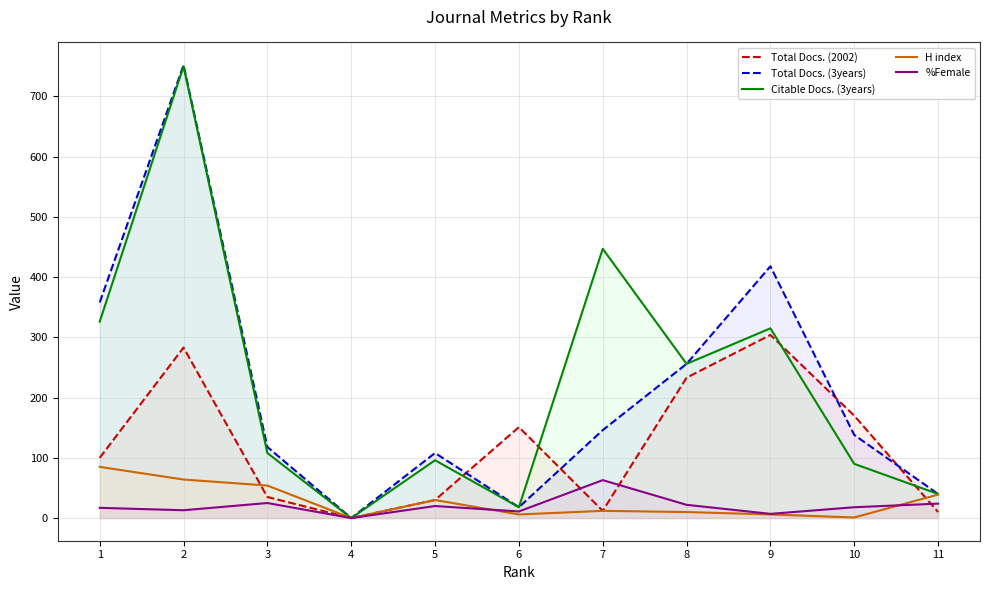

What is the difference between the second highest and second lowest values in the Total Docs. (2002) series?

273